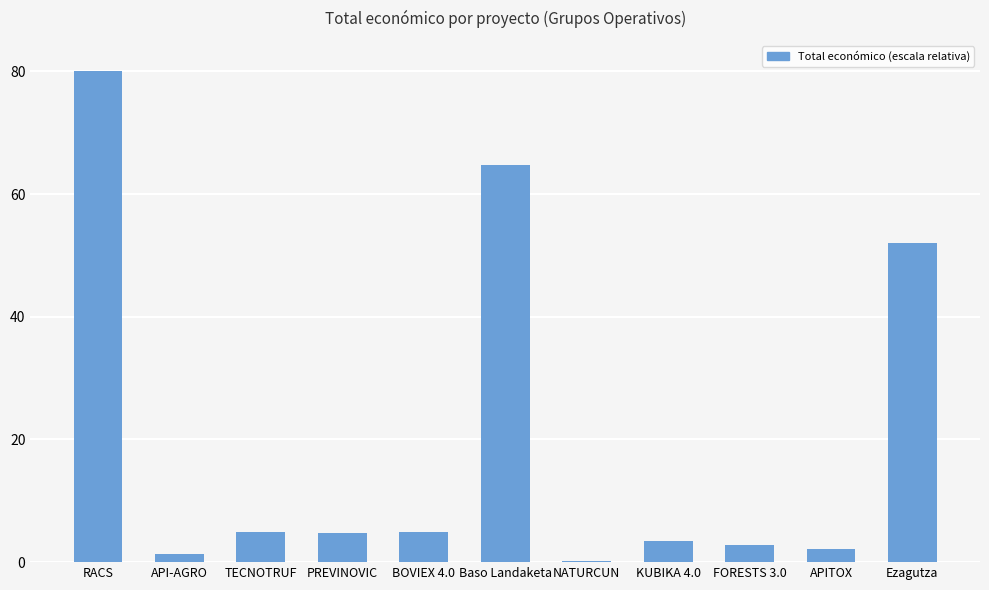

How many data points does each series have?

11